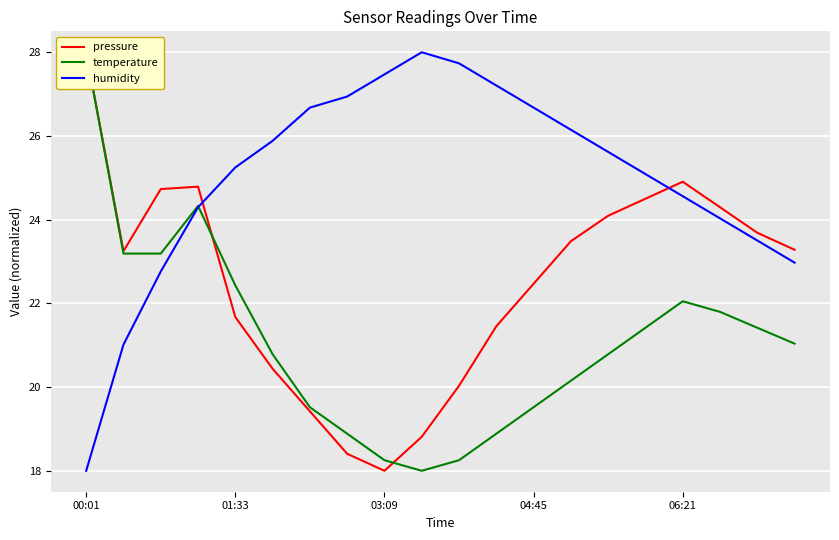

Which category has the highest value in the humidity series?

9